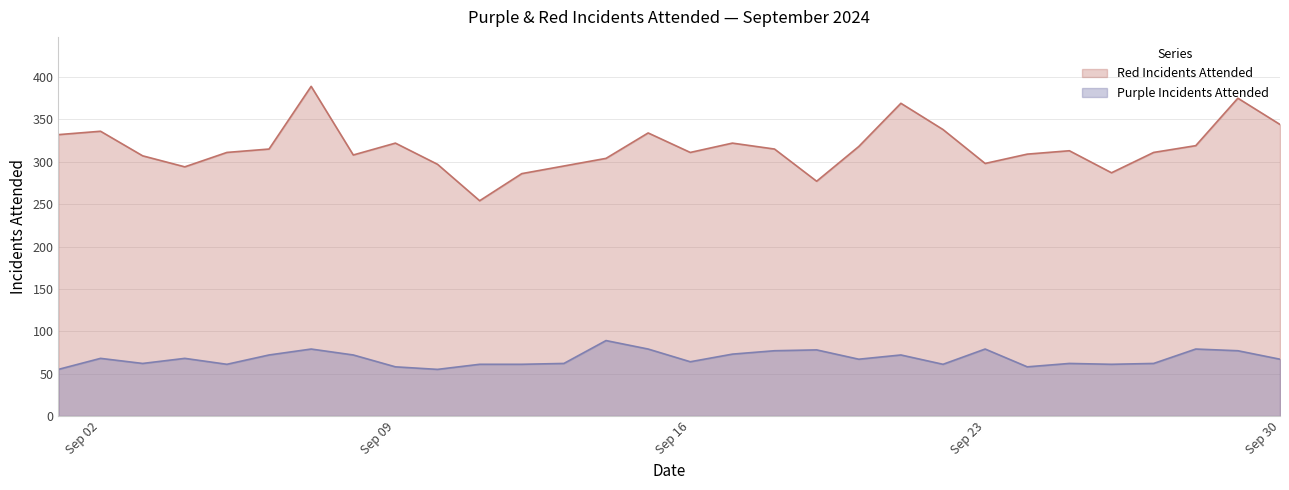

Is it true that Red Incidents Attended equals 322 at Sep 09?

True